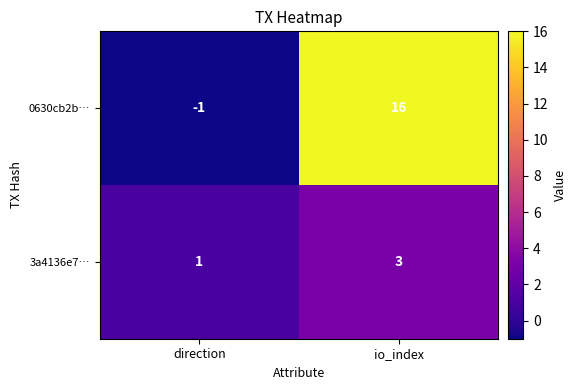

What is the spread (max minus min) of values at direction?

2